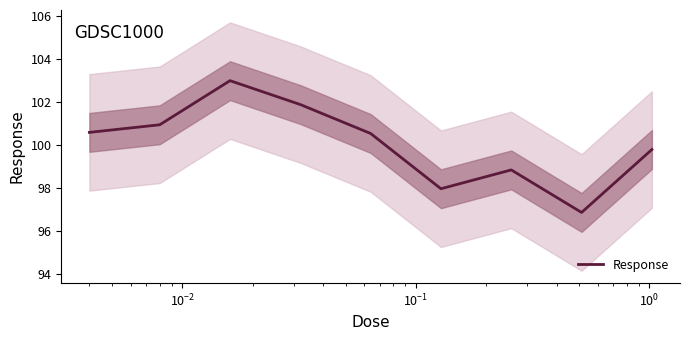

How many points are higher than both their immediate neighbors (excluding endpoints)?

2